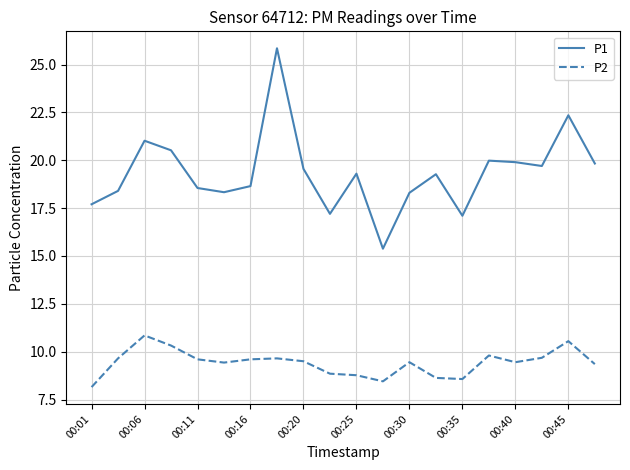

Which series has the largest range (max minus min)?

P1